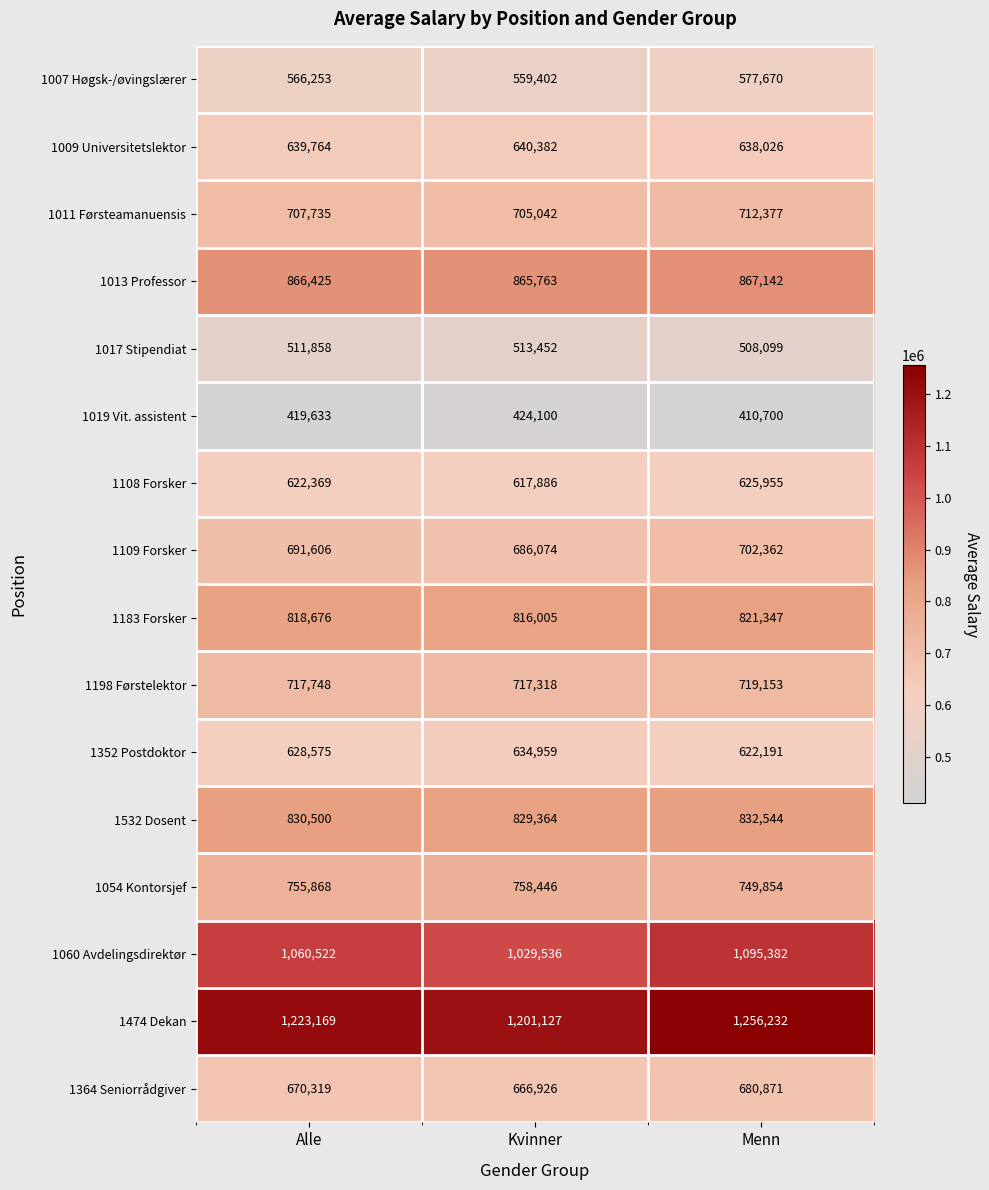

The value of 1060 Avdelingsdirektør at Alle is 404759. True or false?

False